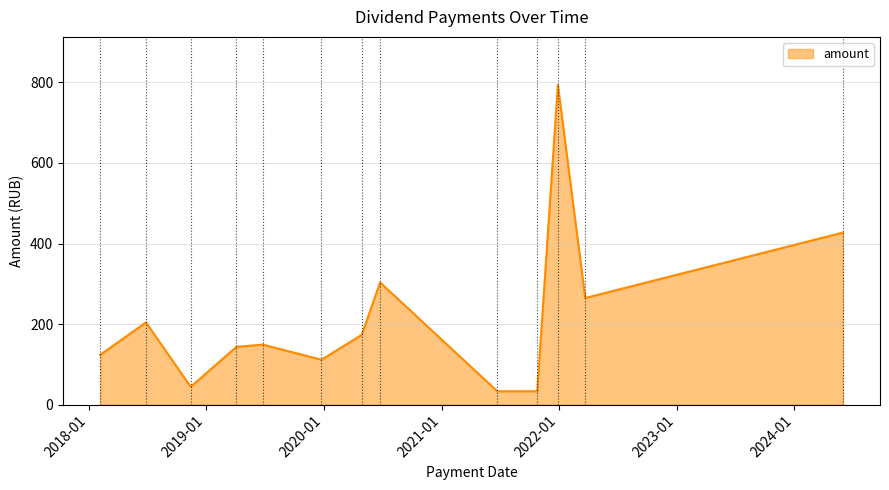

What is the maximum value shown in the chart?

794.0